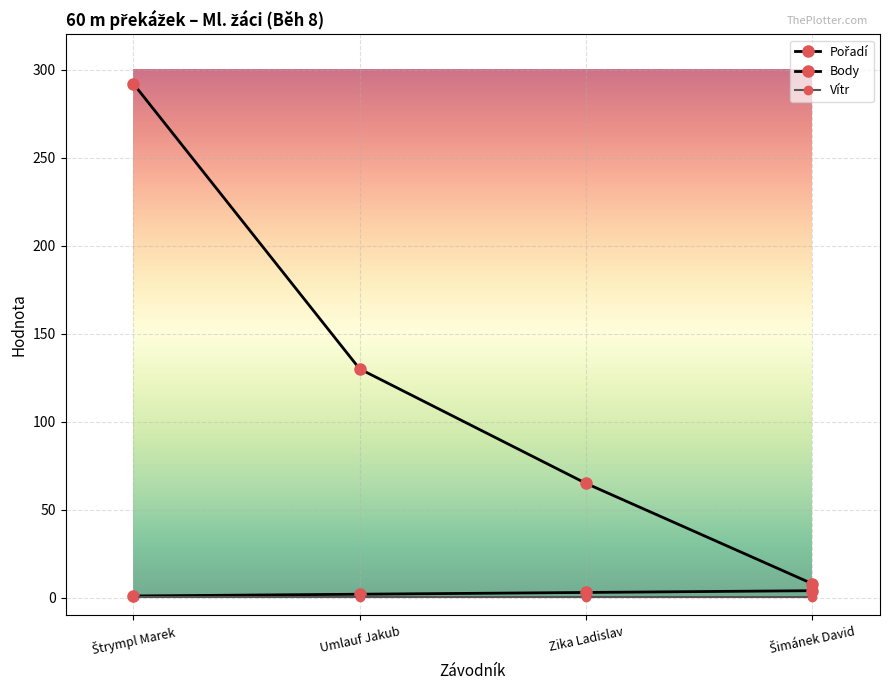

Which series has the largest range (max minus min)?

Body